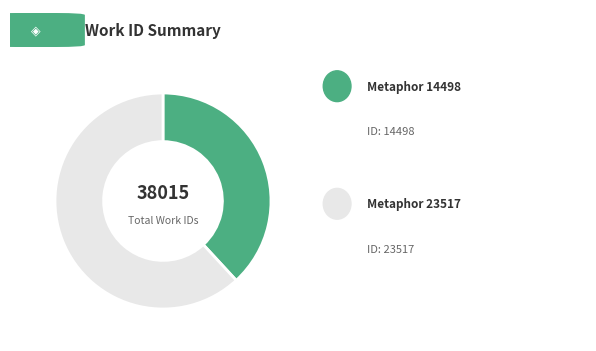

Does any single category account for the majority?

Yes